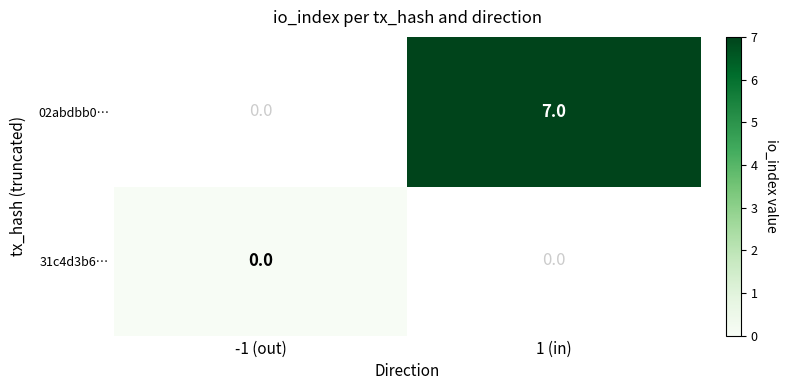

Which series has the largest range (max minus min)?

31c4d3b6…